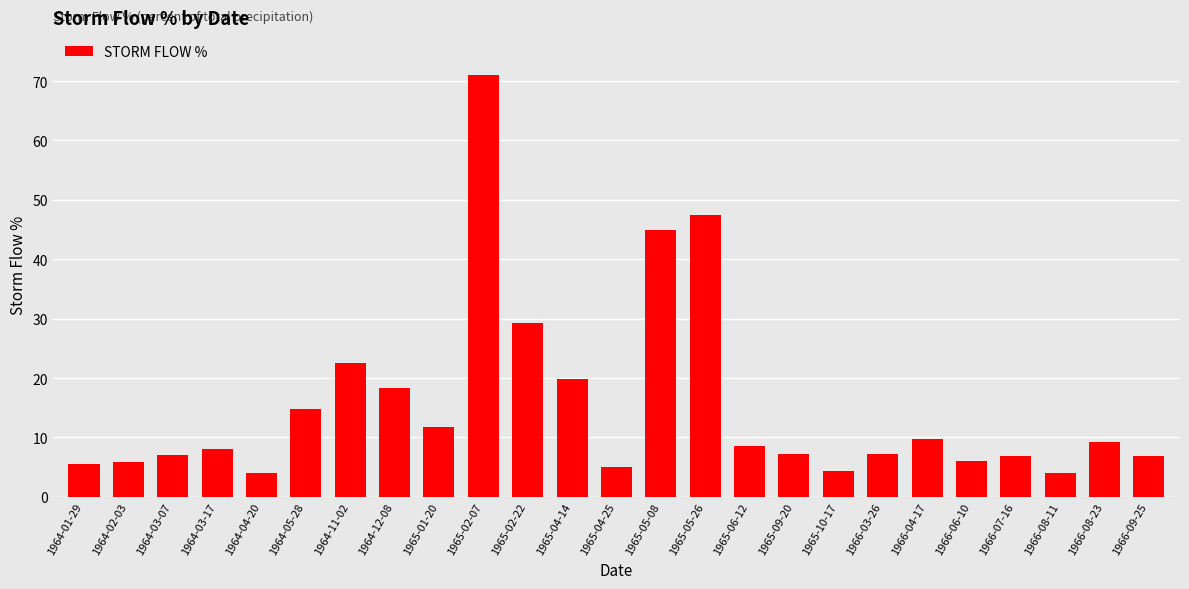

What is the label of the 1st bar from the left?

1964-01-29